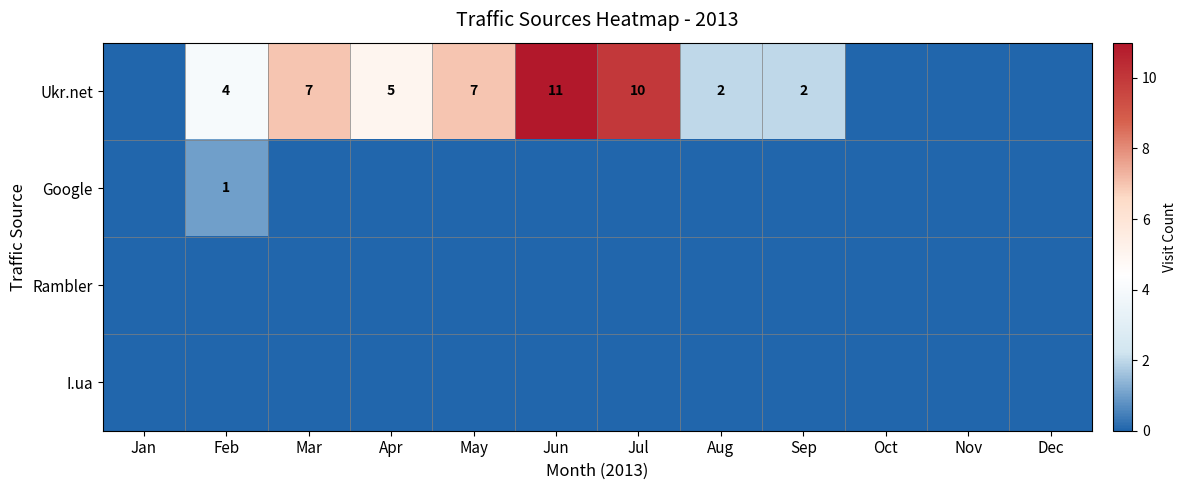

The value of Ukr.net at Apr is 5. True or false?

True